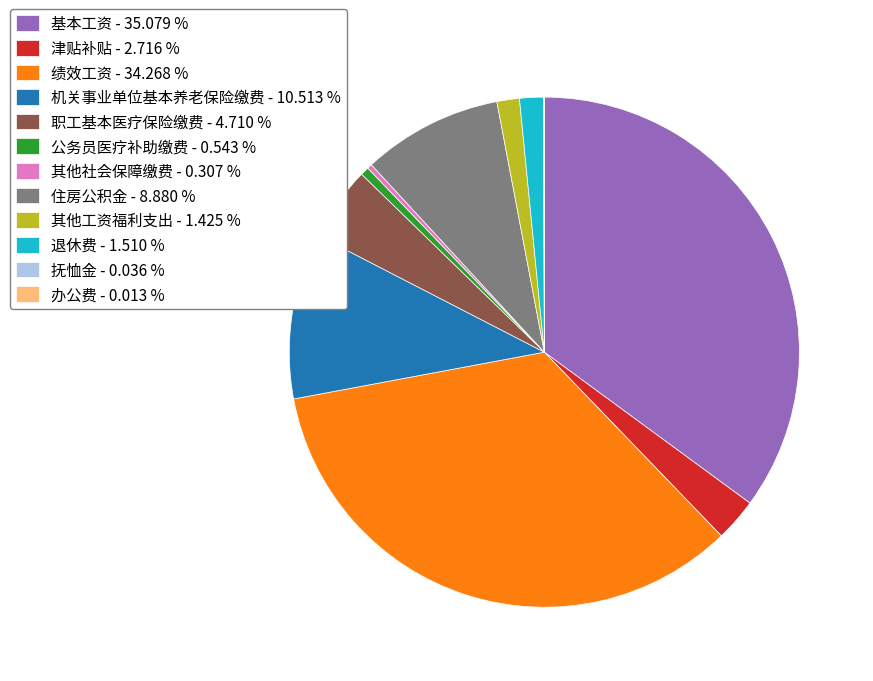

Is there a majority slice in this chart?

No